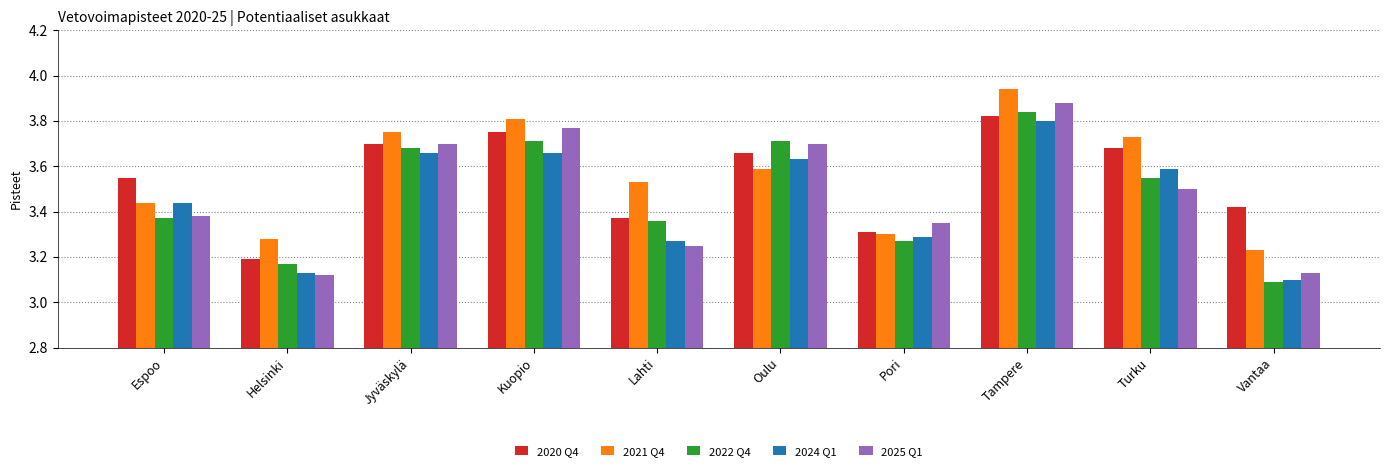

List the labels in order of 2020 Q4 value, largest first.

Tampere, Kuopio, Jyväskylä, Turku, Oulu, Espoo, Vantaa, Lahti, Pori, Helsinki